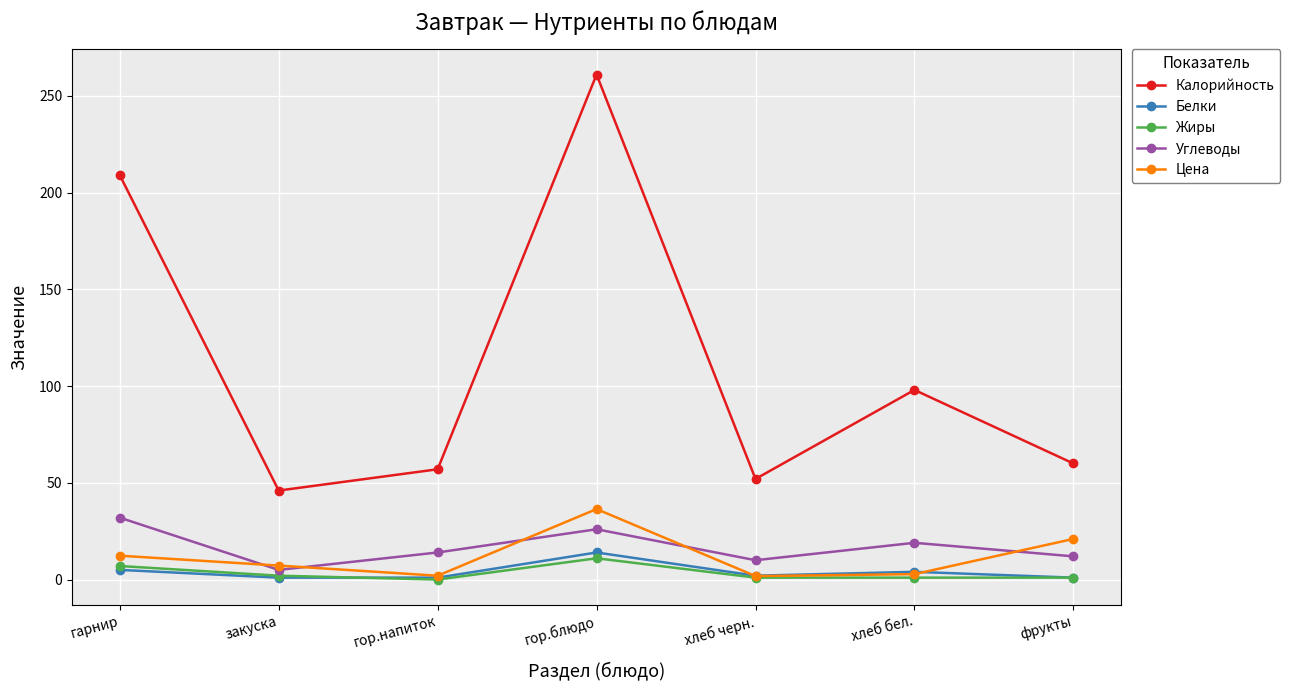

Which series has the largest range (max minus min)?

Калорийность